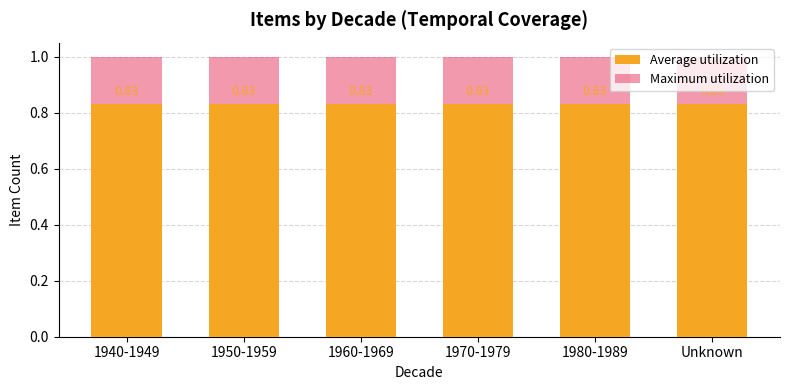

How many bars are there in total?

12